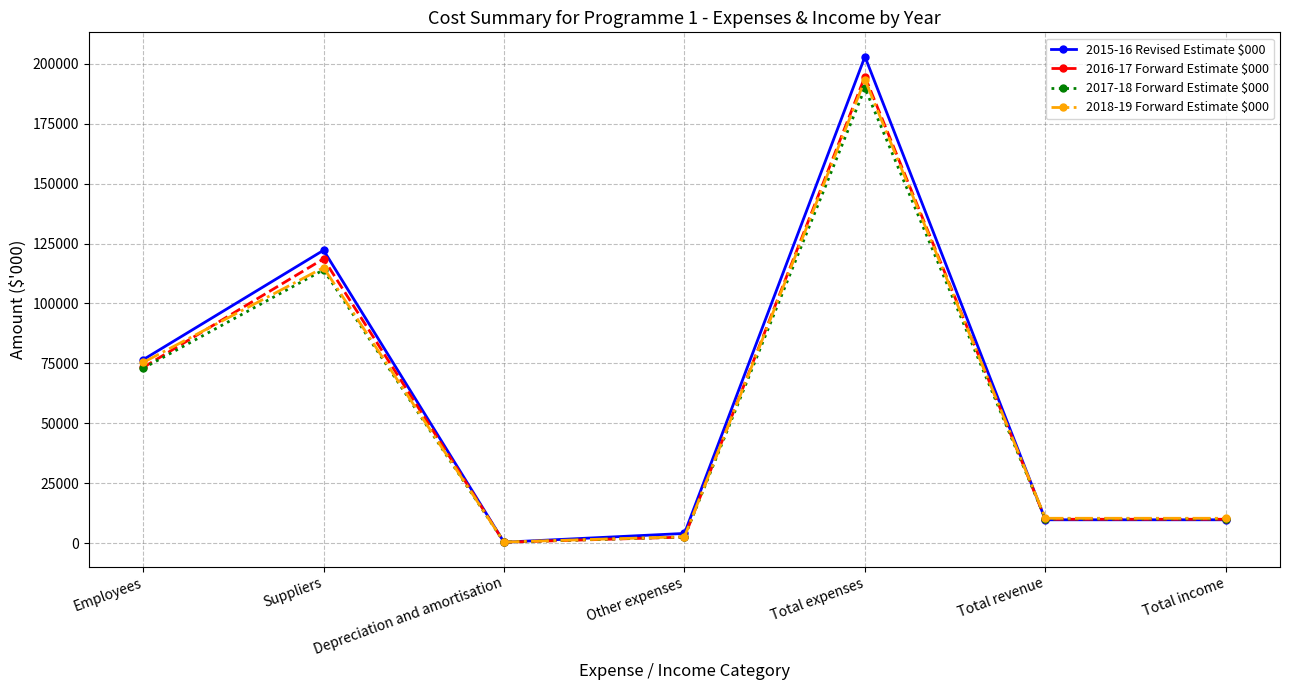

At which category is the sum across all series the highest?

Total expenses